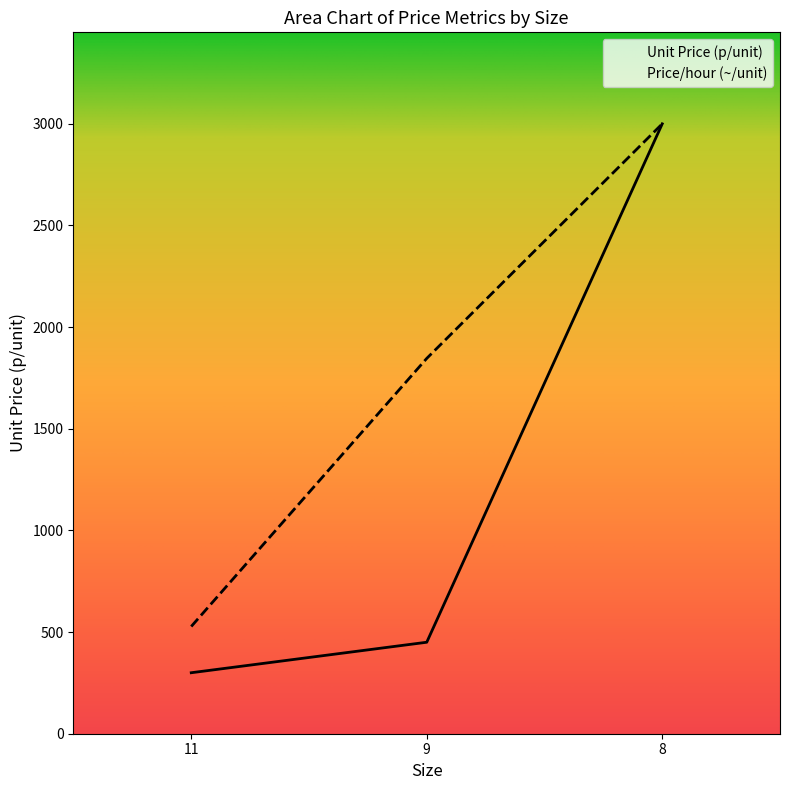

How many data points in Unit Price (p/unit) are above 450?

1